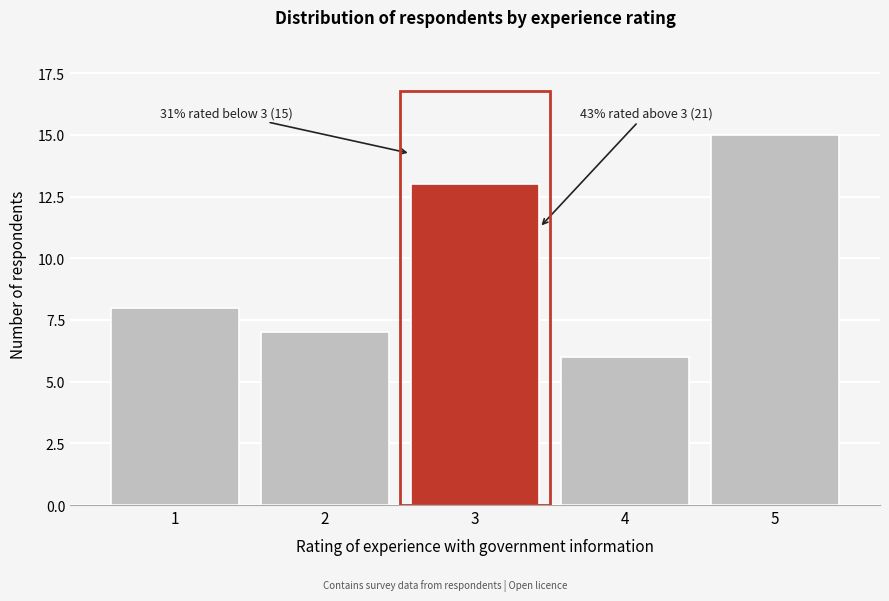

Reading right to left, list all the values displayed in this chart.

15	6	13	7	8